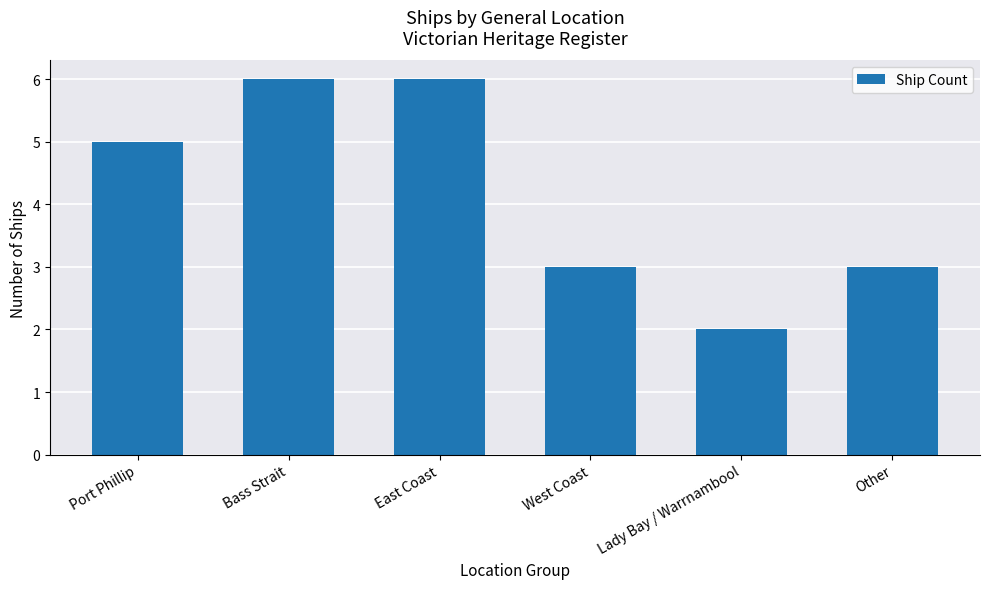

What is the approximate value at Other?

3